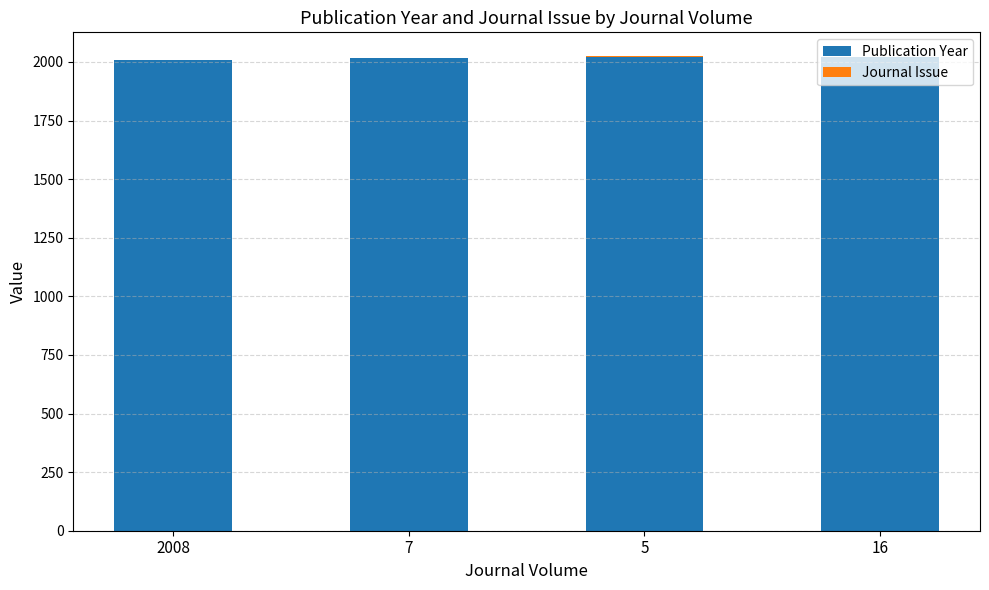

What is the sum of all Publication Year values?

8068